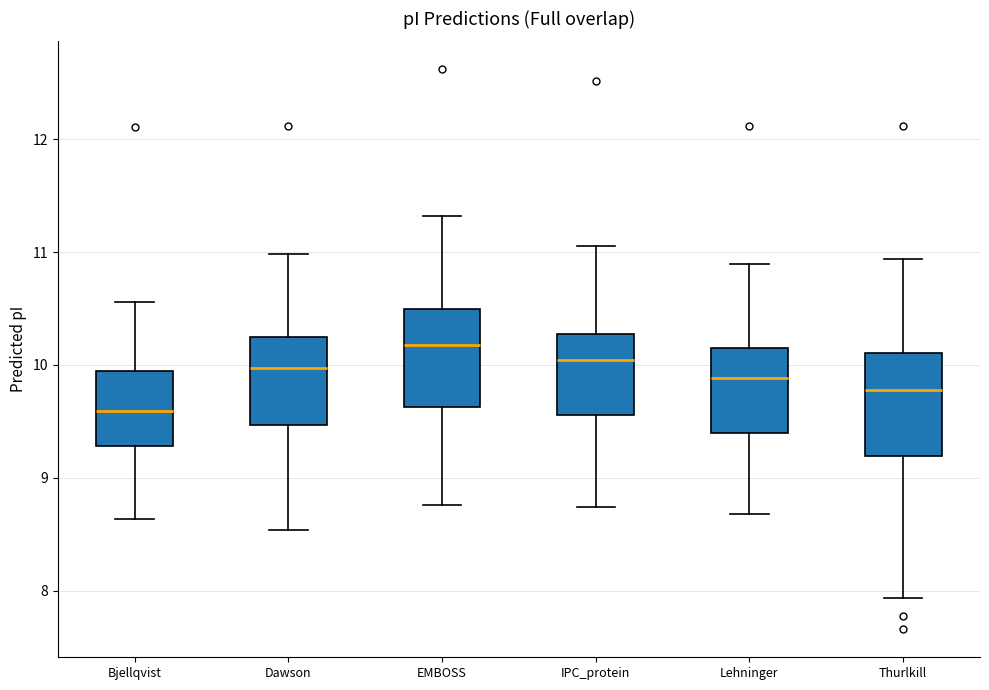

Reading left to right, read every box against the y-axis: the position of its median line, the range the box covers, and the ends of its whiskers. The values are not printed on the chart, so give them approximately, as read against the axis.

Bjellqvist: median 9.6, box 9.3 to 9.9, whiskers 8.6 to 10.6
Dawson: median 10.0, box 9.5 to 10.2, whiskers 8.5 to 11.0
EMBOSS: median 10.2, box 9.6 to 10.5, whiskers 8.8 to 11.3
IPC_protein: median 10.0, box 9.6 to 10.3, whiskers 8.7 to 11.1
Lehninger: median 9.9, box 9.4 to 10.2, whiskers 8.7 to 10.9
Thurlkill: median 9.8, box 9.2 to 10.1, whiskers 7.9 to 10.9